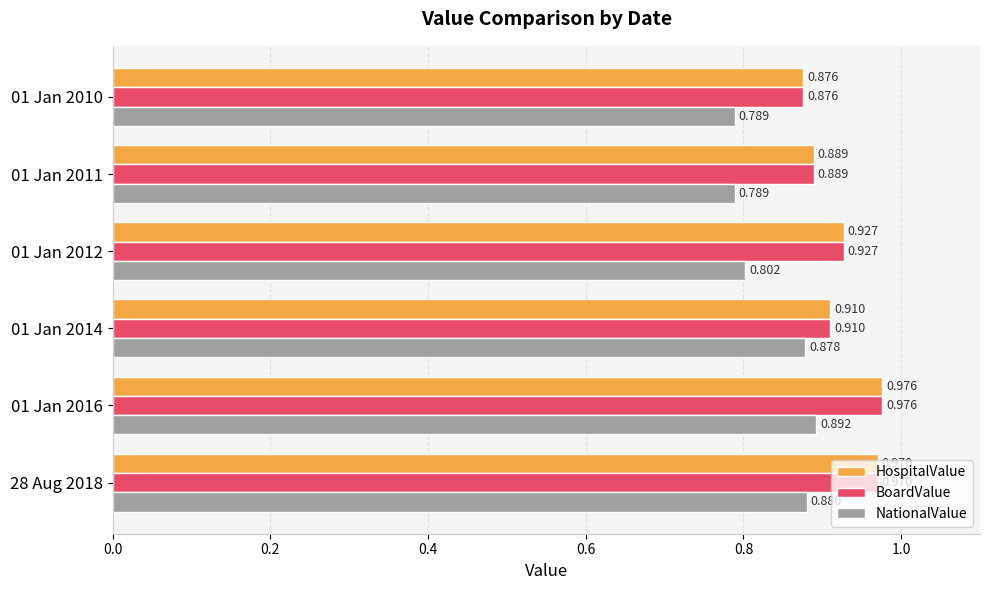

Which series has the widest spread of values?

NationalValue